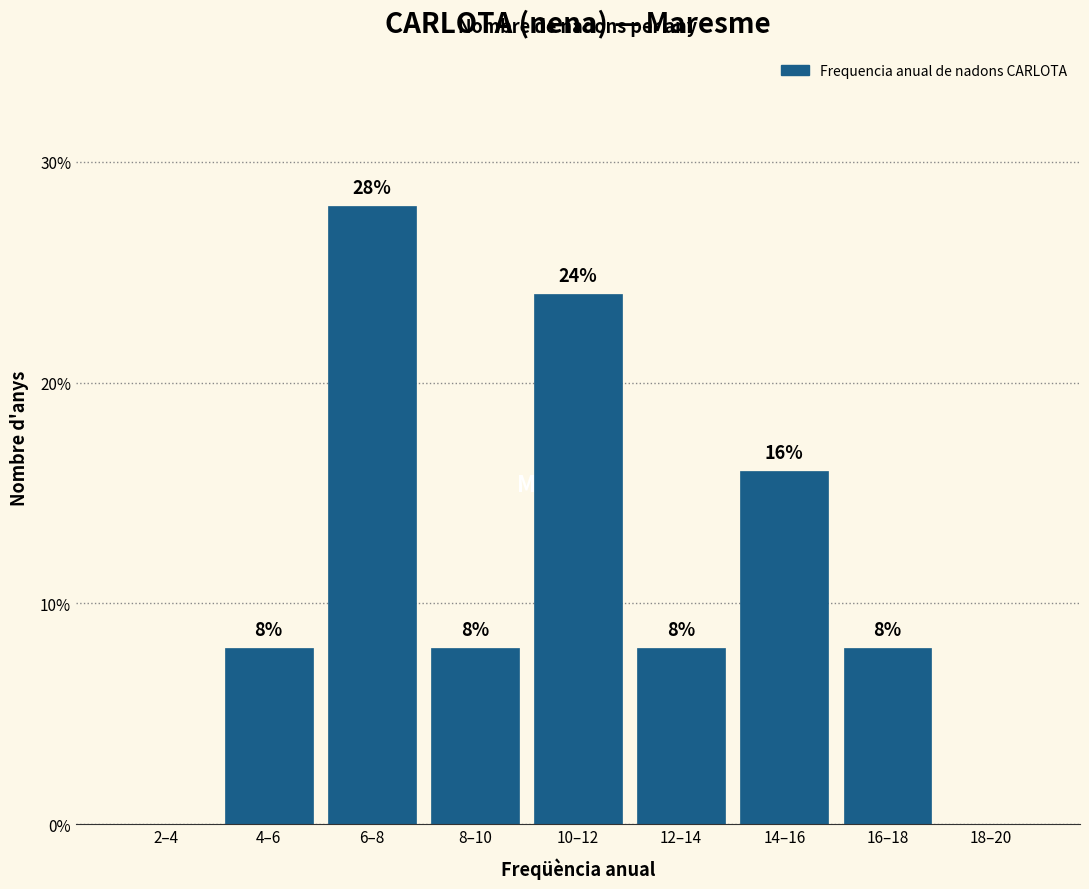

Reading left to right, what are all the values shown in this chart?

2–4=0.0	4–6=8.0	6–8=28.0	8–10=8.0	10–12=24.0	12–14=8.0	14–16=16.0	16–18=8.0	18–20=0.0